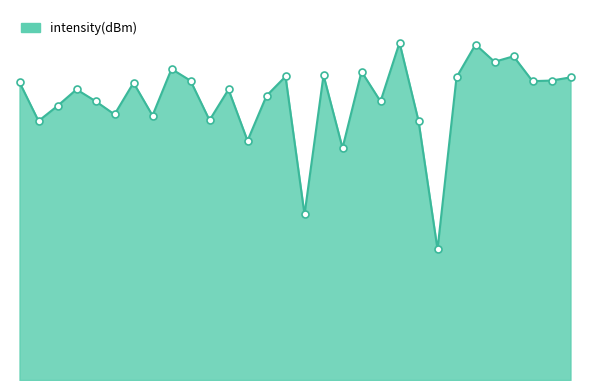

What is the change in value from 40 to 58?

-5.3